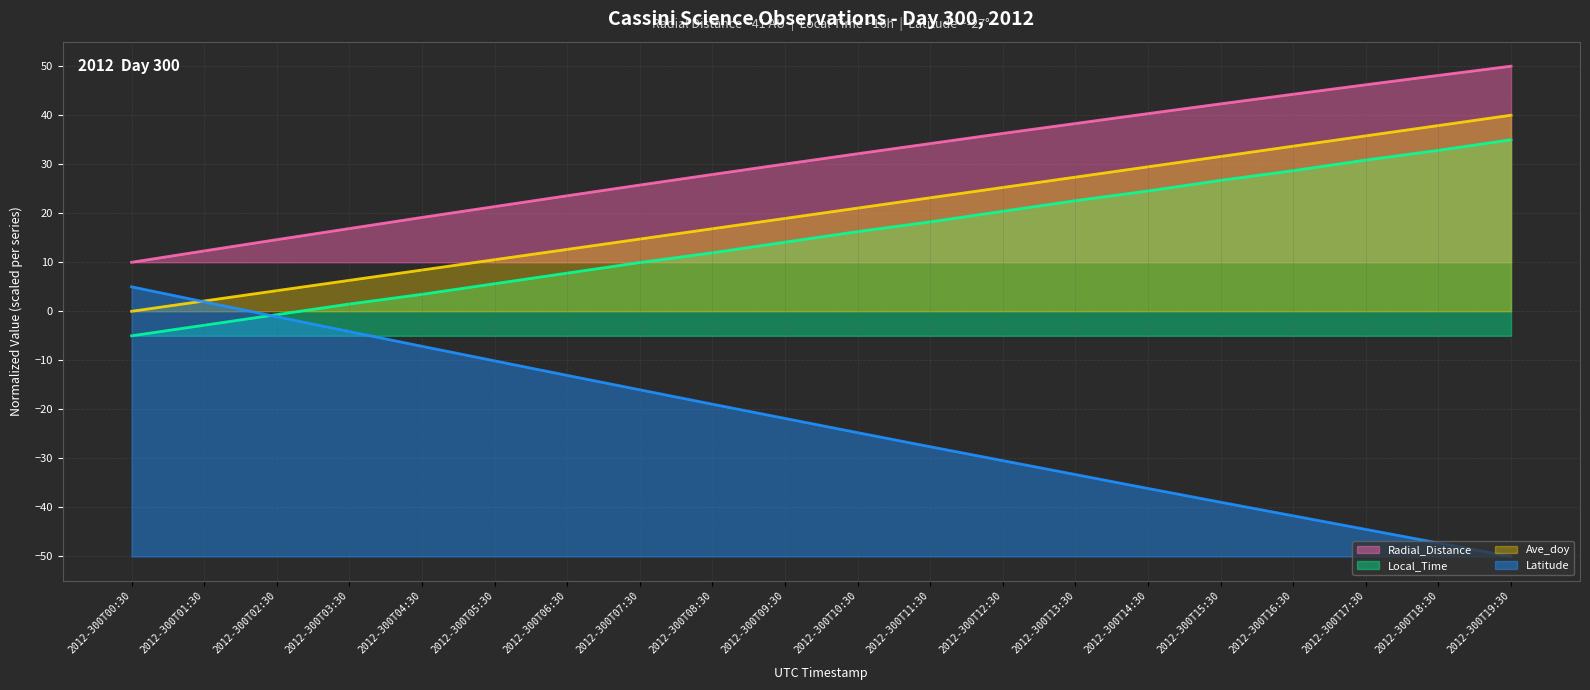

What is the total value across all series at 2012-300T14:30?

58.2